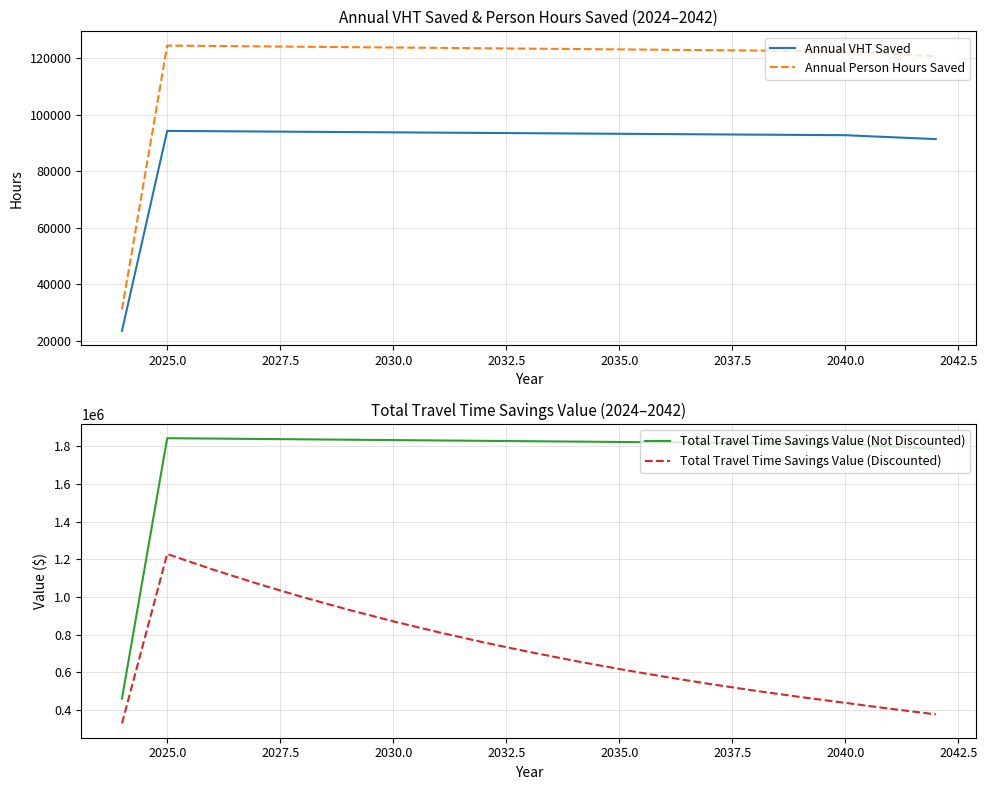

Which category has the highest value in the Total Travel Time Savings Value (Not Discounted) series?

2025.0